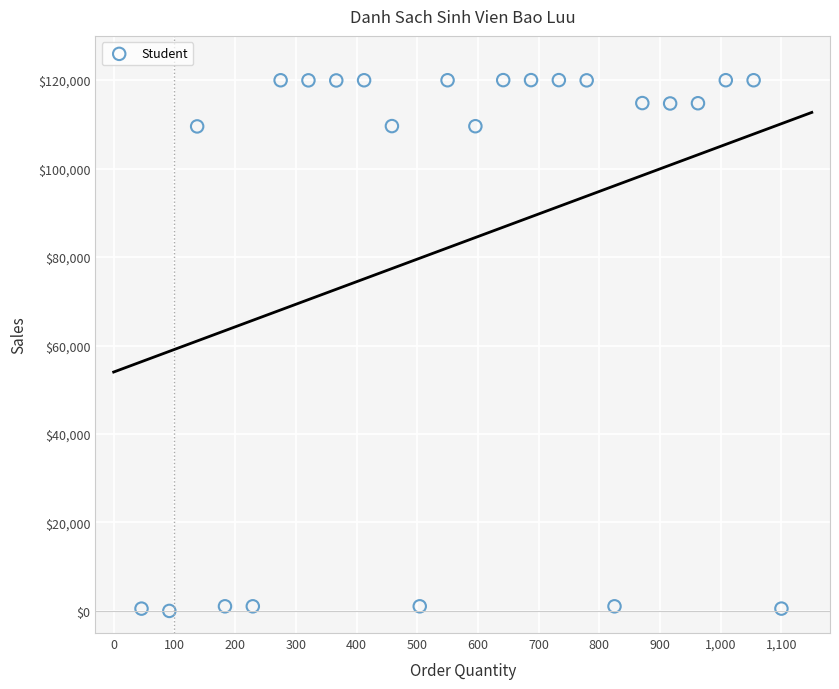

What is the range of X values (max minus min)?

1054.2